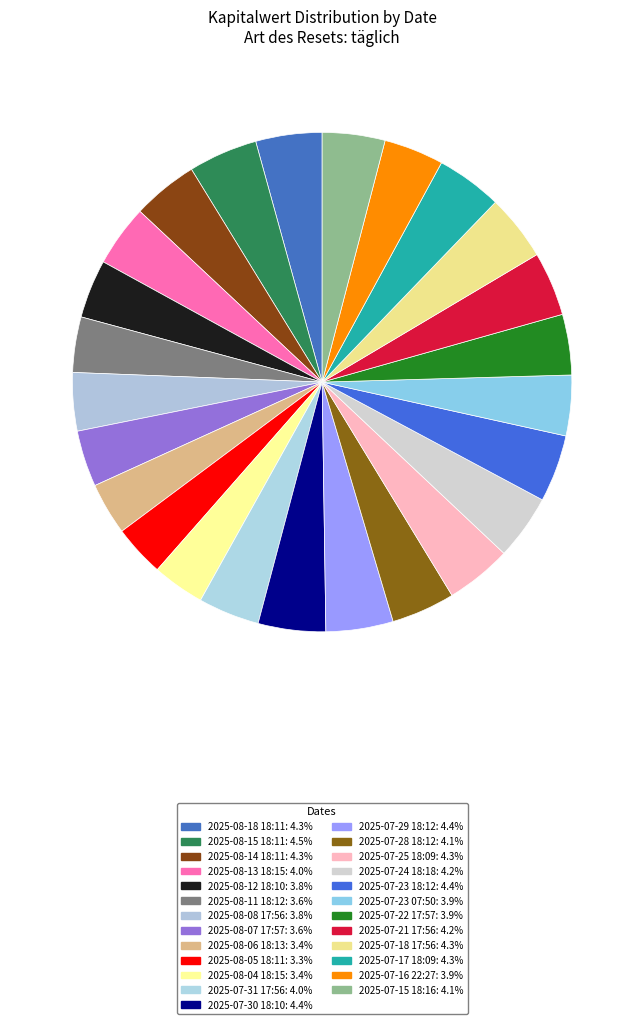

How many slices are in this pie chart?

25